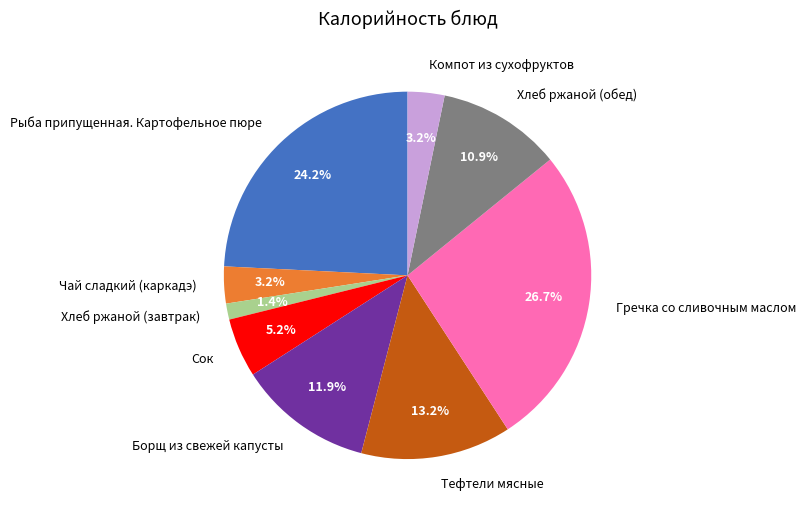

How many segments does this pie chart have?

9